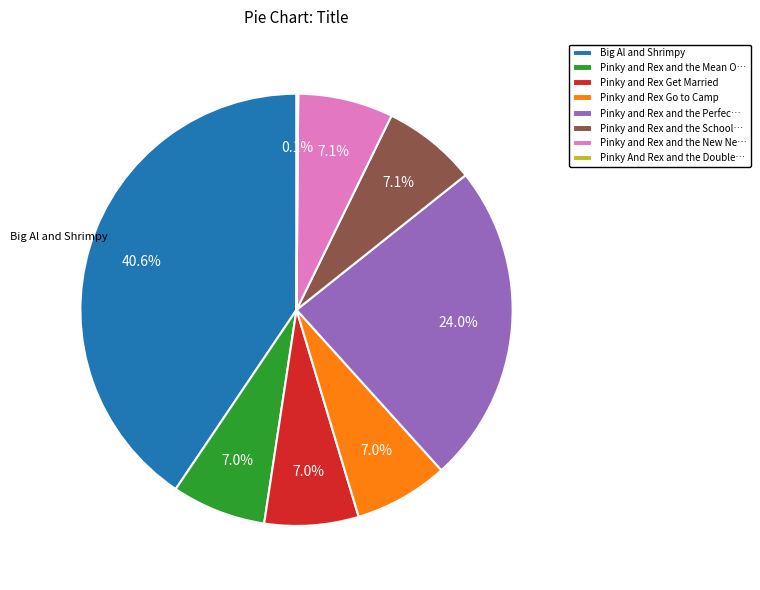

What percentage is NOT represented by Pinky and Rex and the Perfec…?

76.0%